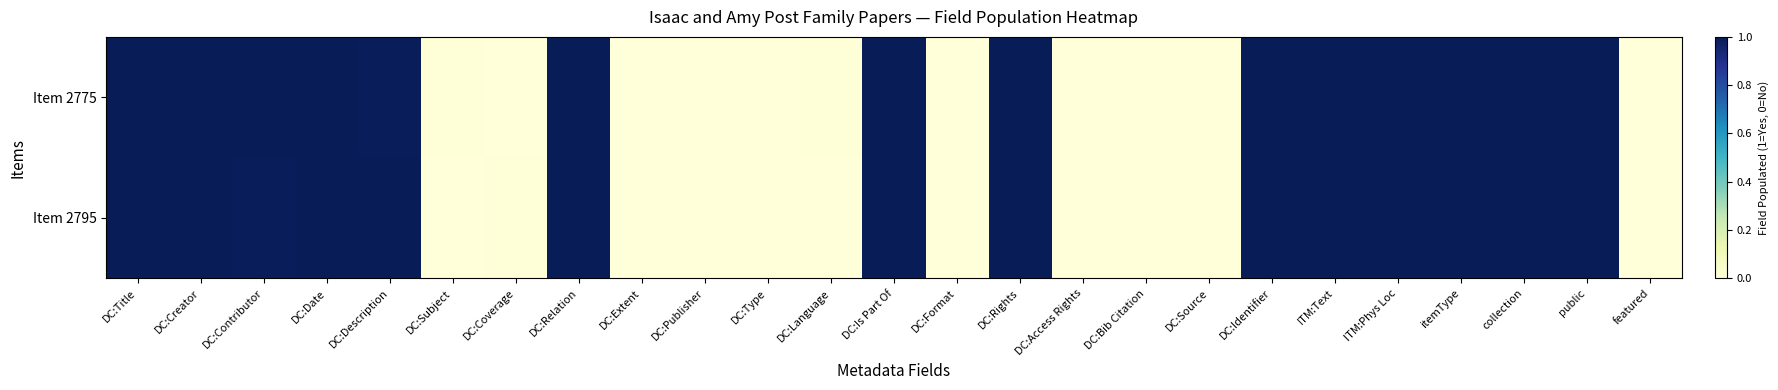

Which has a higher value, DC:Identifier or DC:Relation?

DC:Identifier